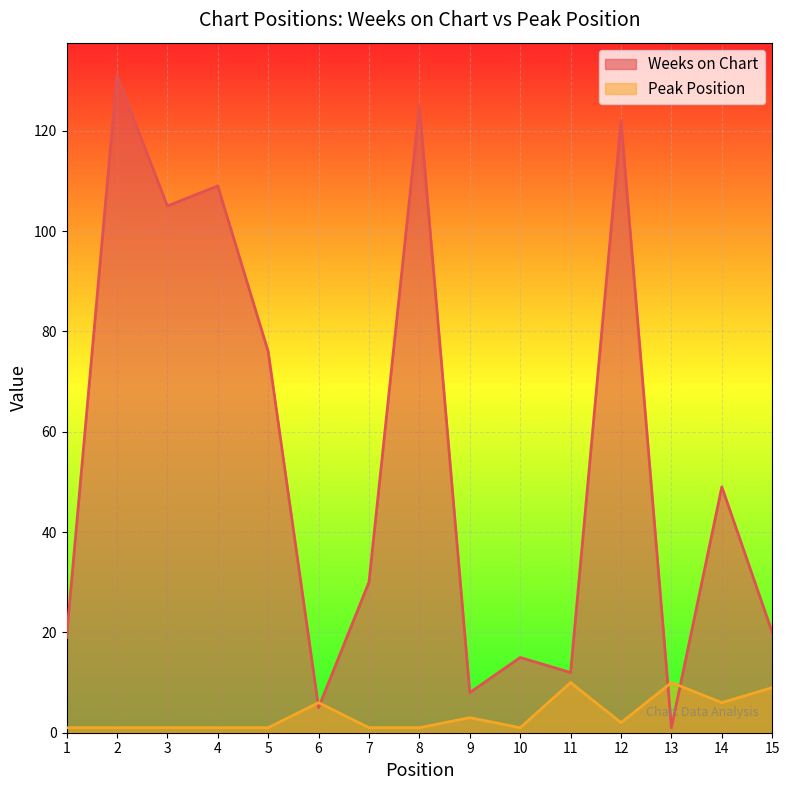

Which category has the lowest value in the Peak Position series?

1